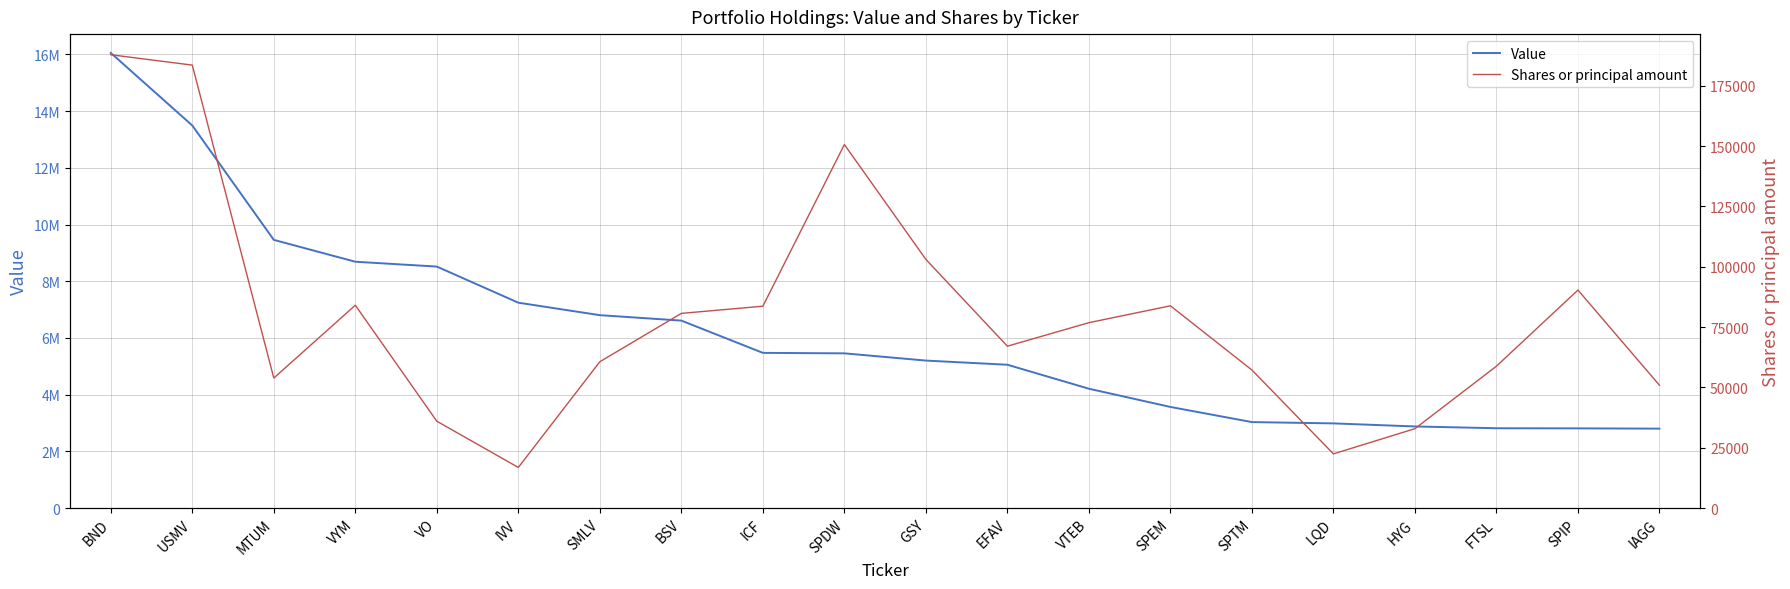

Which has a higher value, SPIP or LQD?

LQD